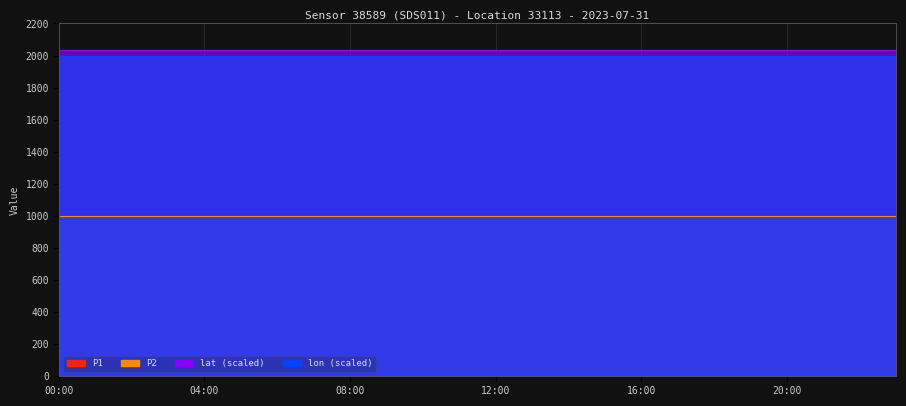

What is the label of the 9th point from the left?

08:00